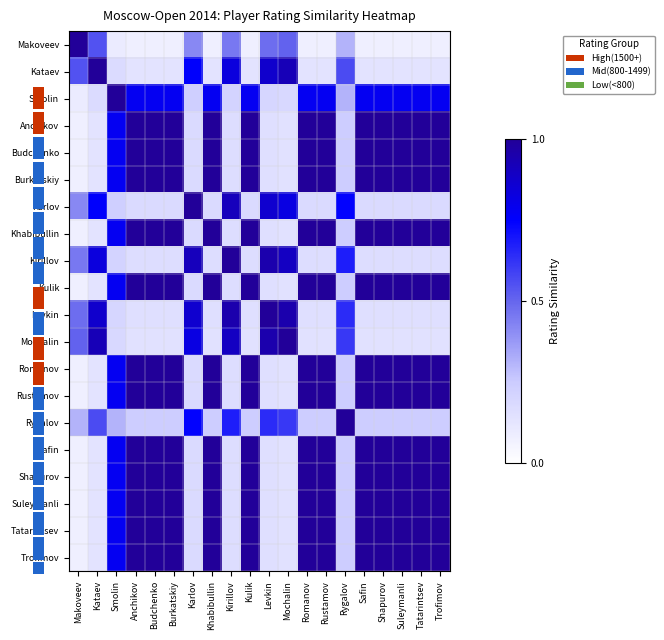

Rank the series by their maximum value, from lowest to highest.

Makoveev, Kataev, Smolin, Anchikov, Budchenko, Burkatskiy, Karlov, Khabibullin, Kirillov, Kulik, Levkin, Mochalin, Romanov, Rustamov, Rygalov, Safin, Shapurov, Suleymanli, Tatarintsev, Trofimov